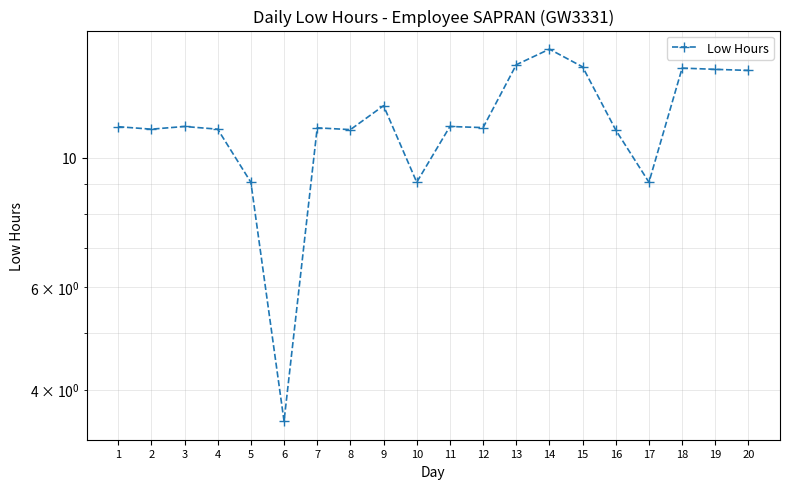

List the labels in order of value, smallest first.

6, 5, 10, 17, 16, 8, 2, 4, 7, 12, 1, 3, 11, 9, 20, 19, 18, 15, 13, 14